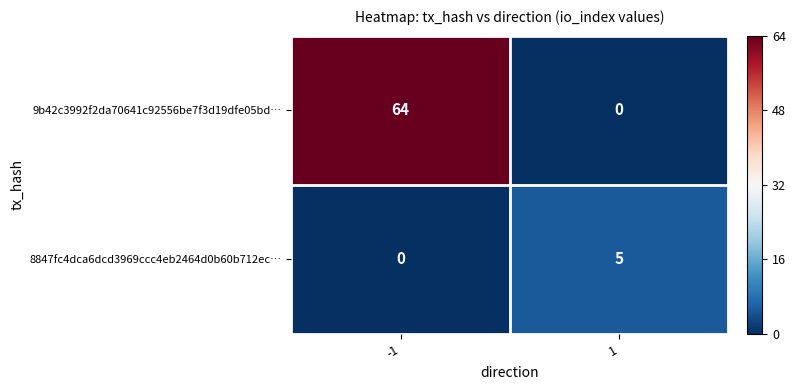

Which series changed the most between -1 and 1?

9b42c3992f2da70641c92556be7f3d19dfe05bd…